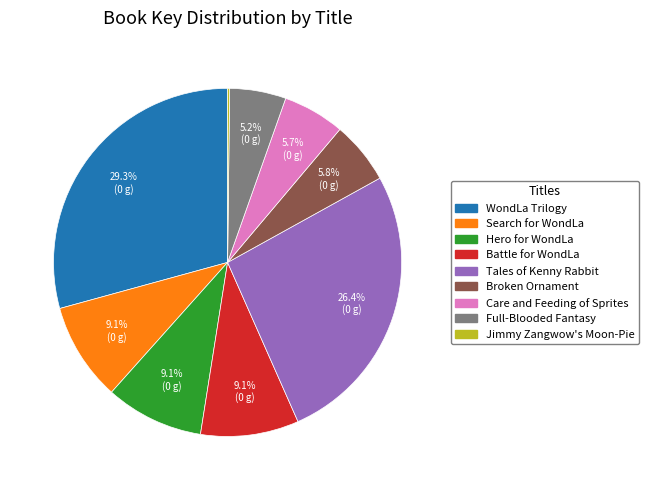

Does any single category account for the majority?

No